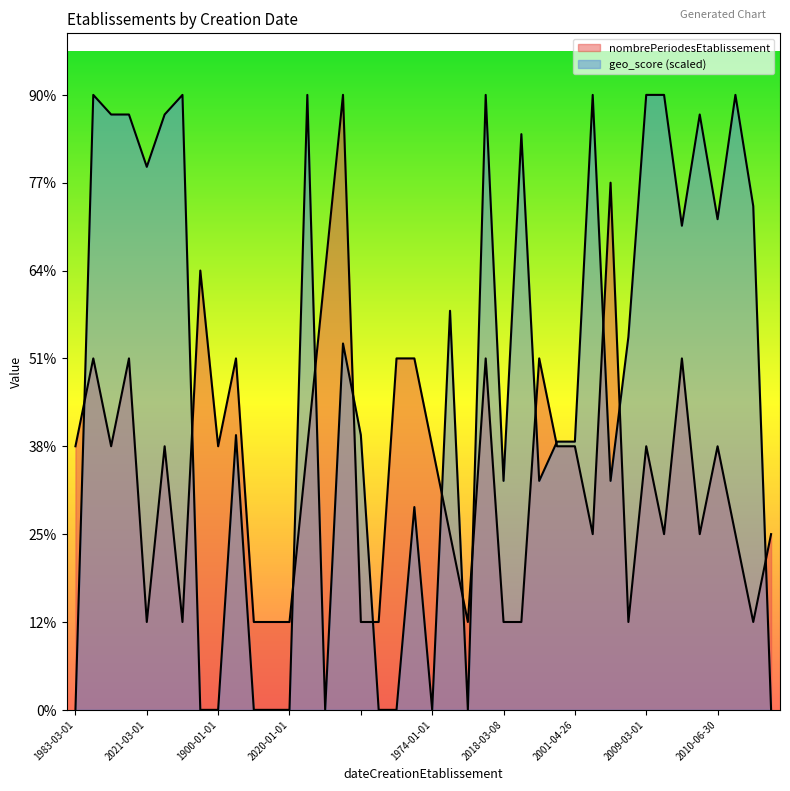

How many series are shown in this chart?

2